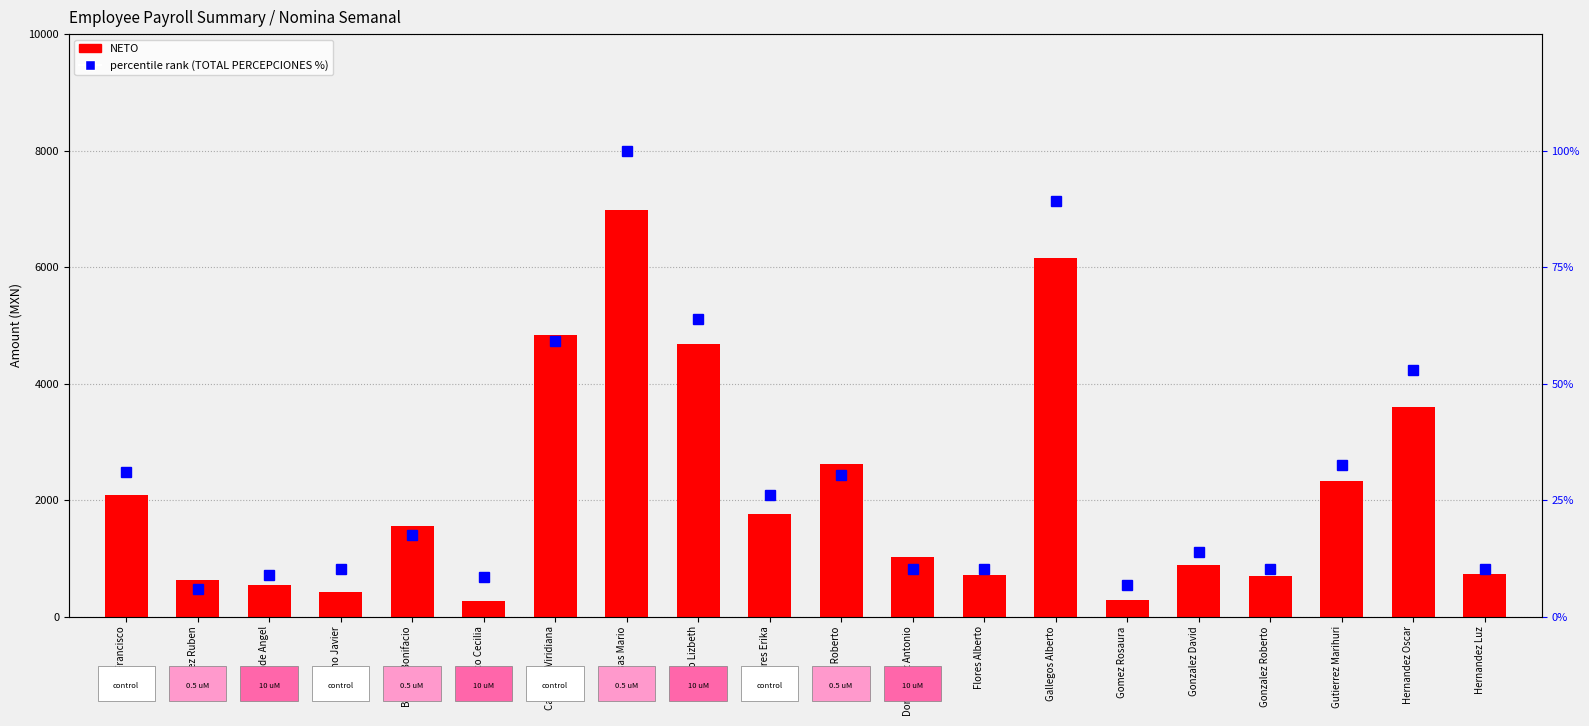

At how many categories does at least one series exceed 1885?

8